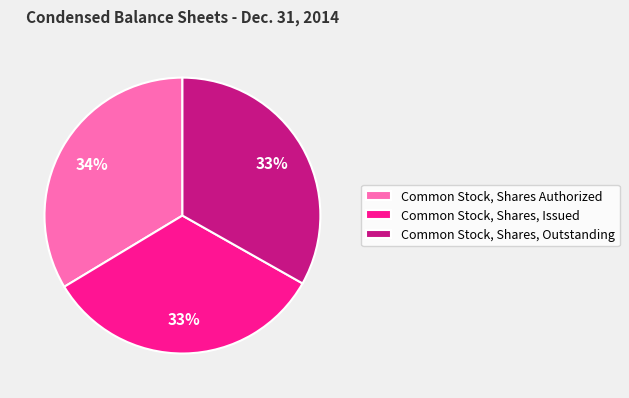

Do Common Stock, Shares Authorized and Common Stock, Shares, Issued together represent more than half of the pie?

Yes